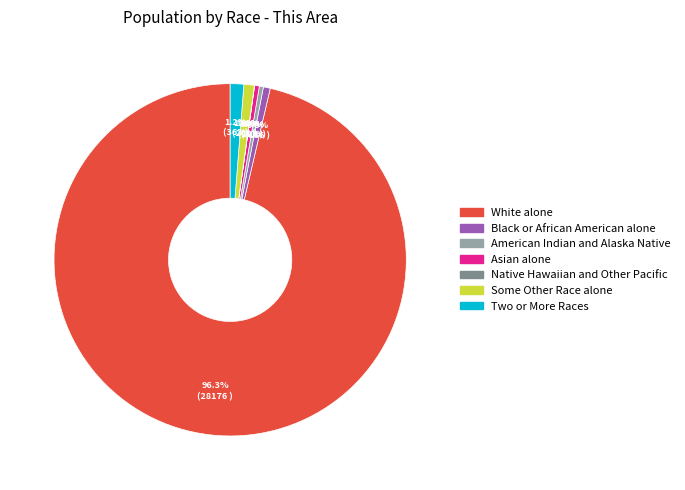

Is there a majority slice in this chart?

Yes